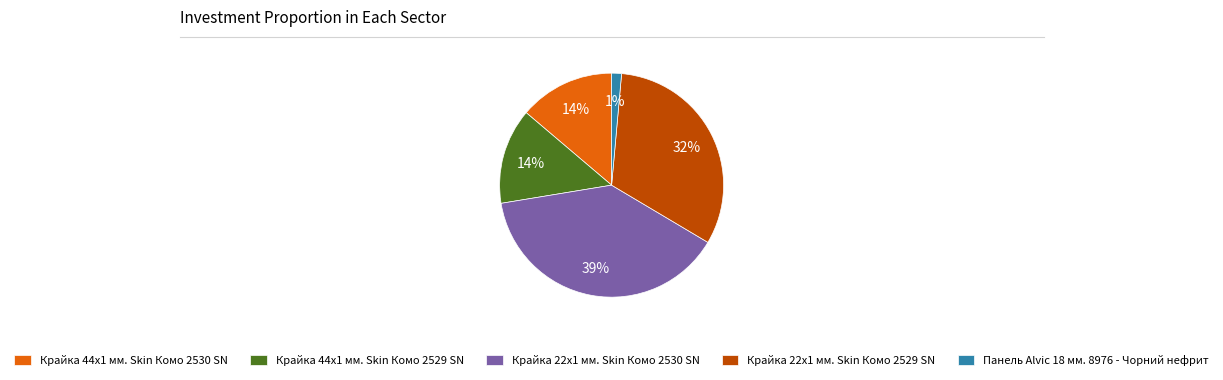

What is the smallest slice in the pie chart?

Панель Alvic 18 мм. 8976 - Чорний нефрит